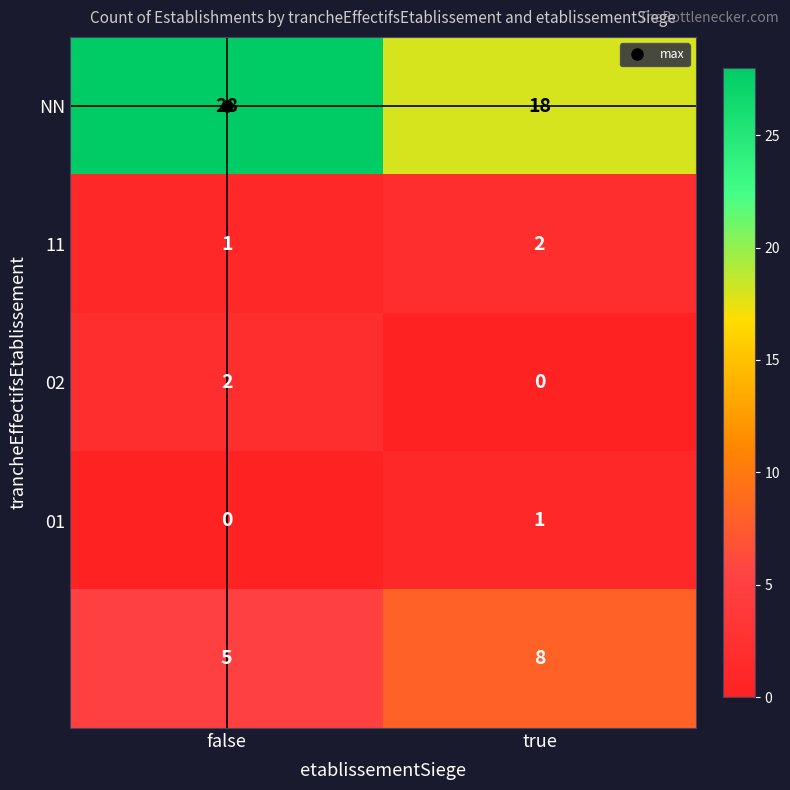

What is the greatest value displayed?

28